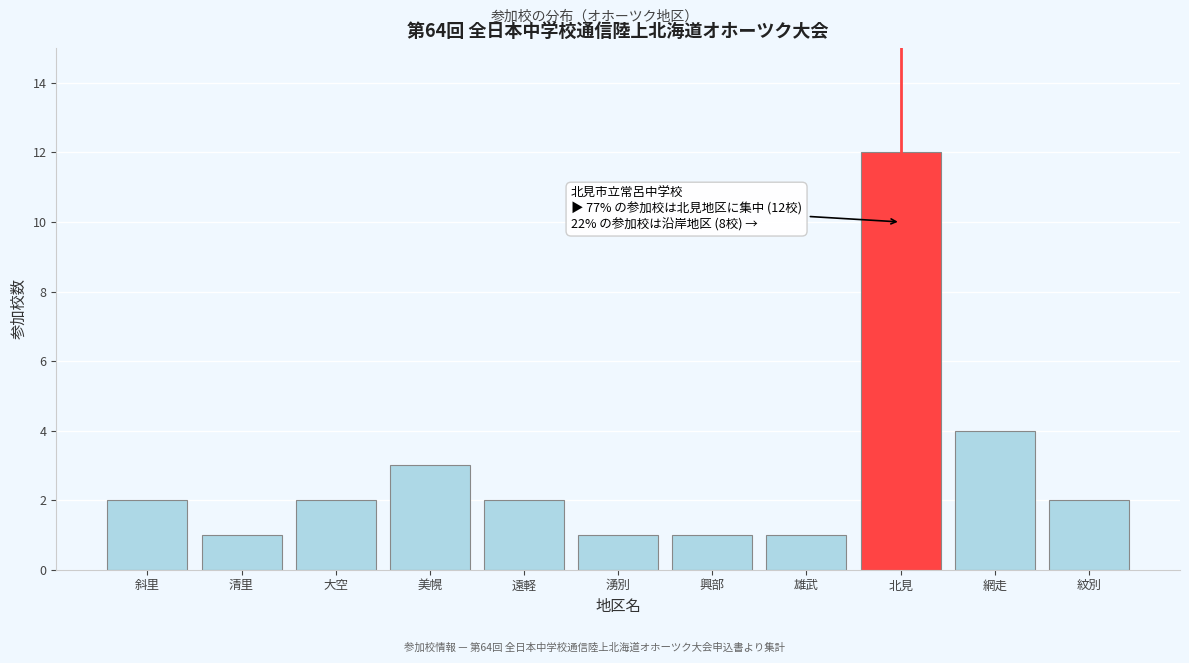

Reading left to right, extract all data points from this chart.

2	1	2	3	2	1	1	1	12	4	2